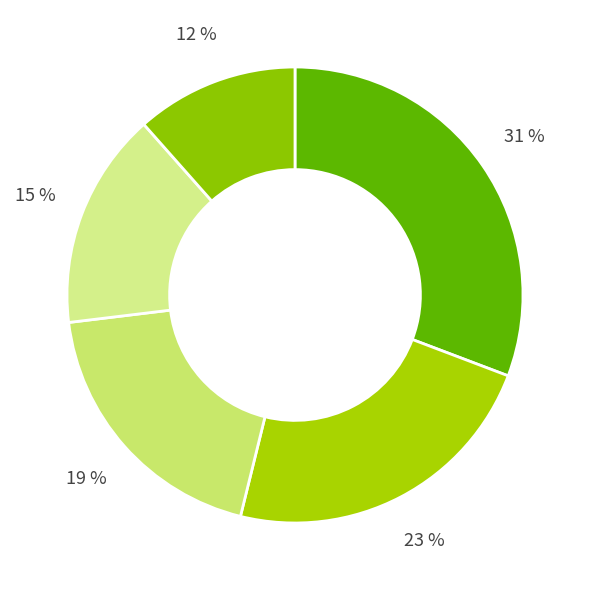

How many slices are in this pie chart?

5